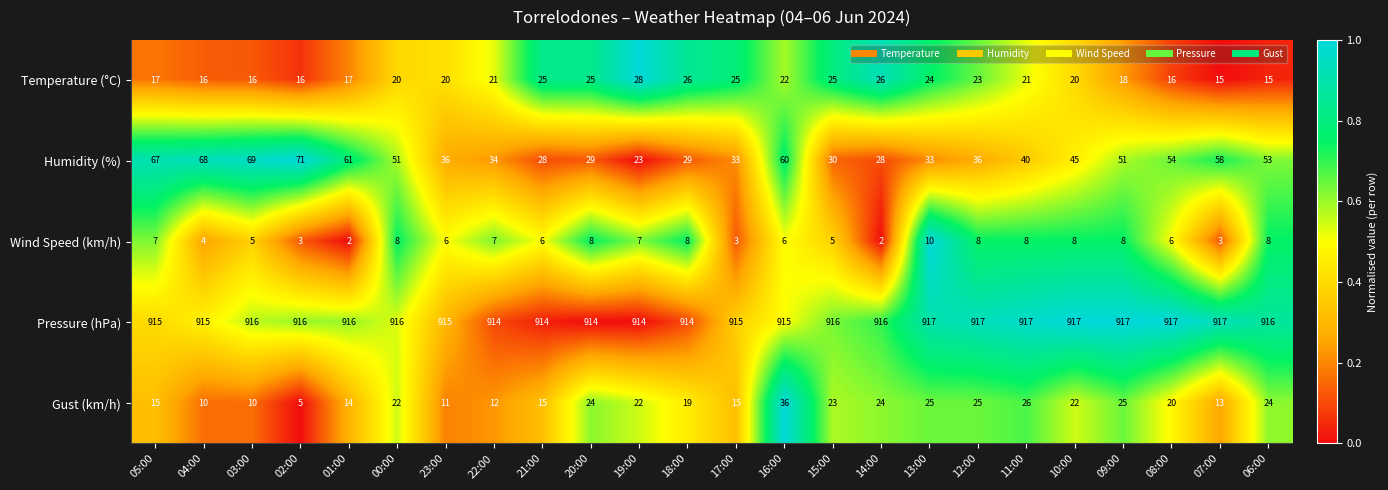

What is the maximum value shown in the chart?

917